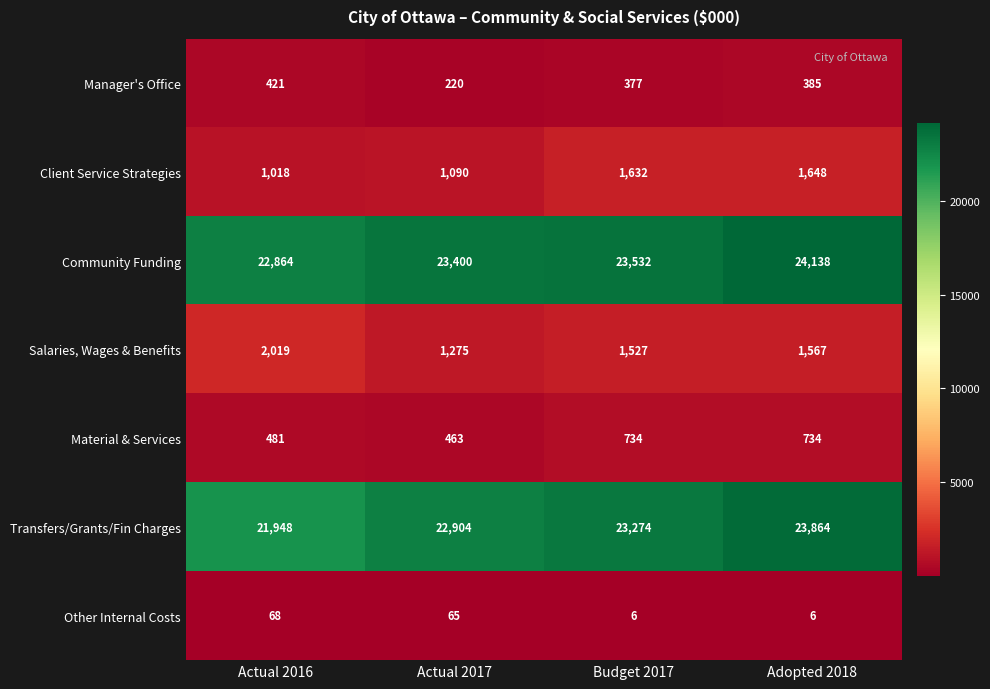

How many categories are shown in the chart?

4